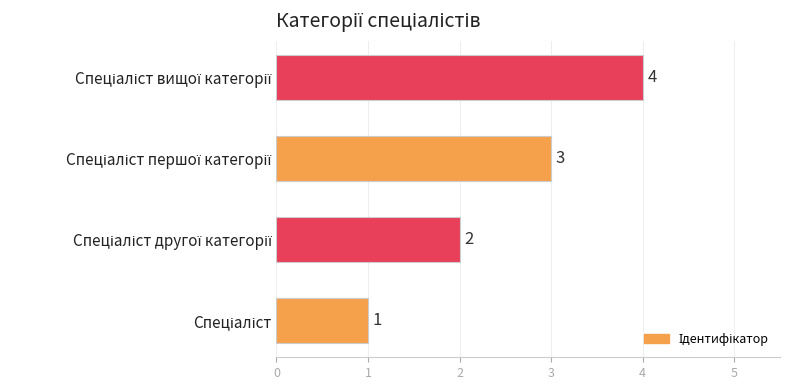

What is the maximum value shown in the chart?

4